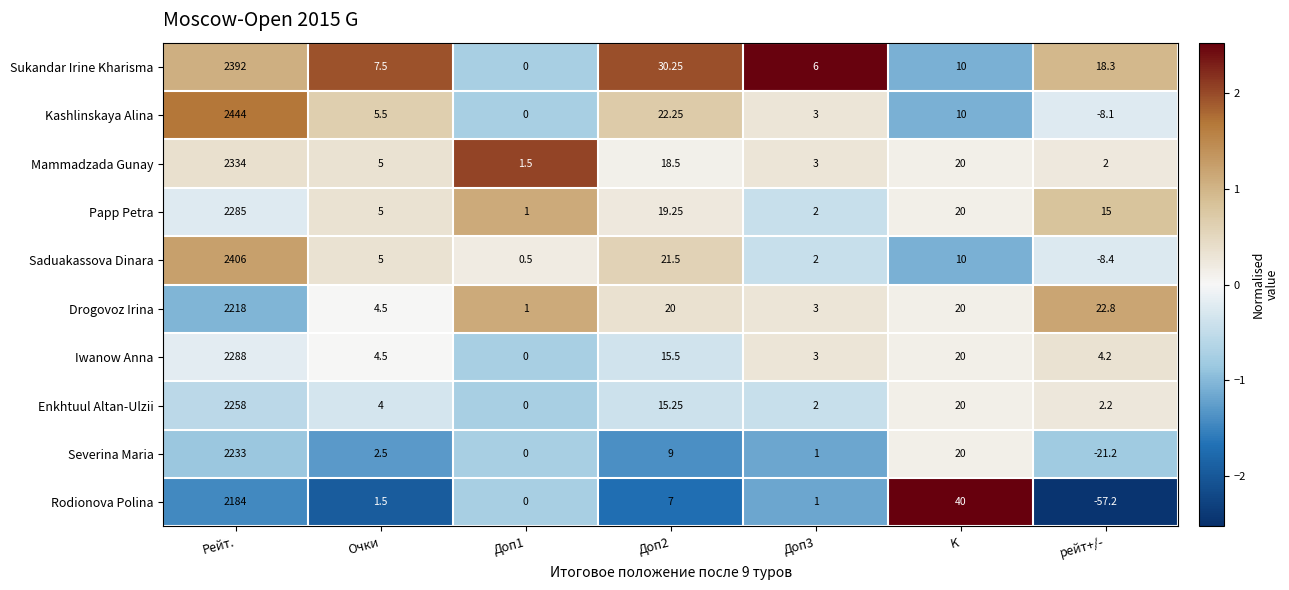

At which label does Papp Petra first exceed 15?

Рейт.